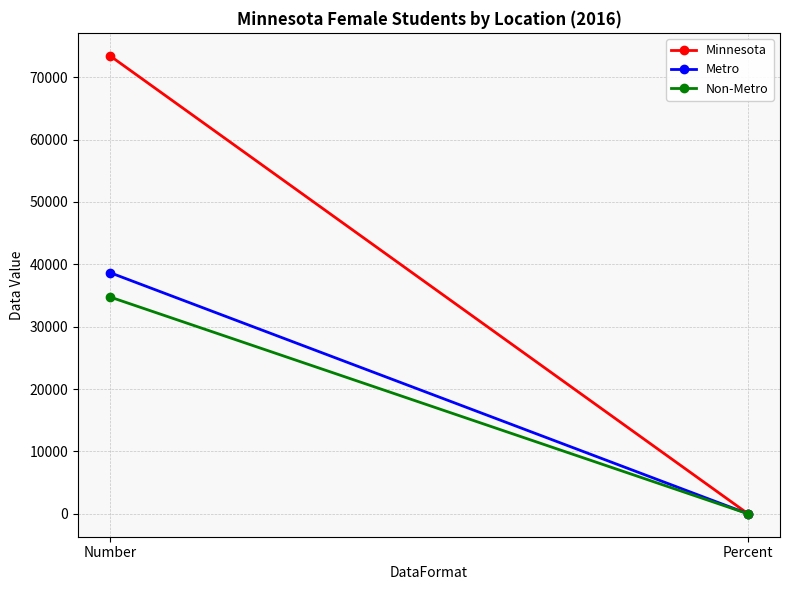

Reading right to left, transcribe all the data shown in this chart.

Minnesota: Percent=0.9	Number=73432.0
Metro: Percent=0.9	Number=38669.0
Non-Metro: Percent=0.9	Number=34763.0